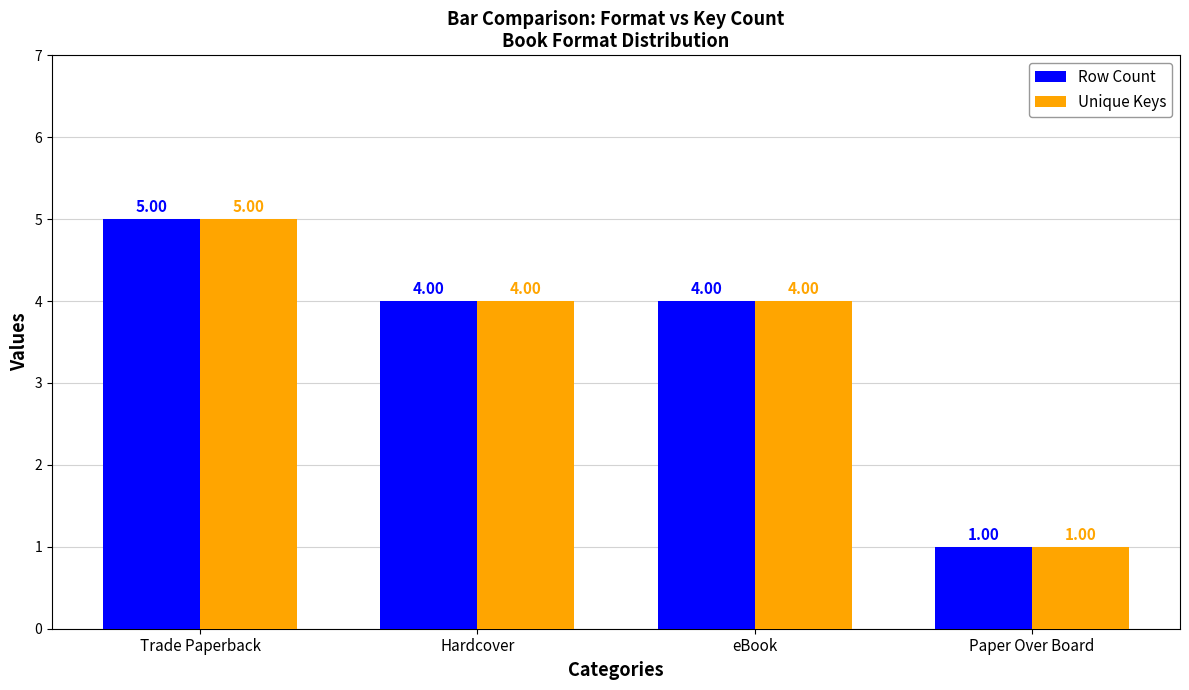

Is it true that Unique Keys equals 1 at Hardcover?

False